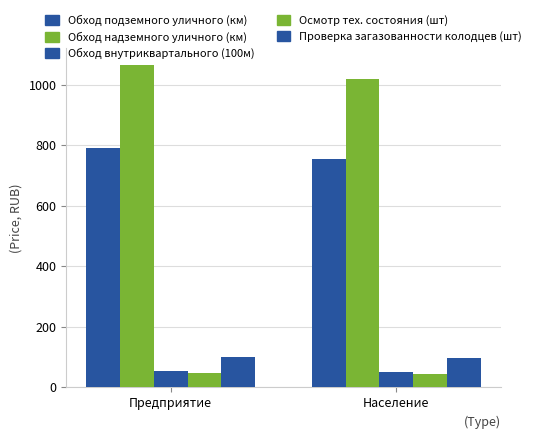

How many bars are there in total?

10